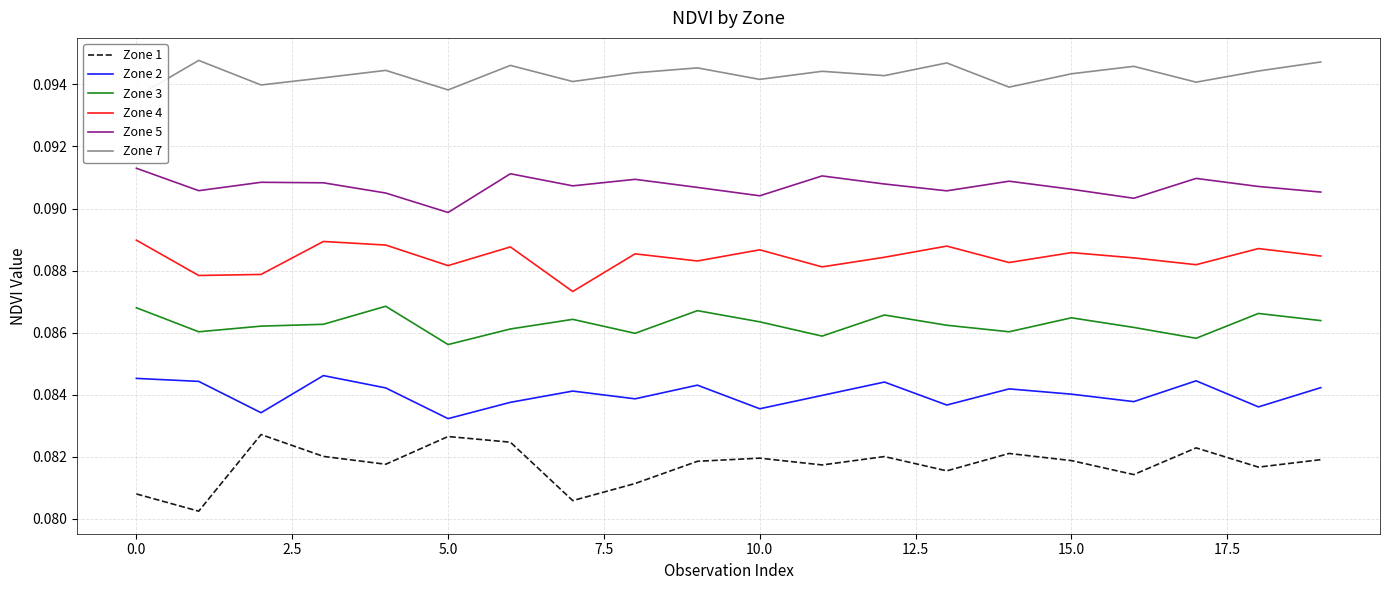

At how many categories does at least one series exceed 0?

20